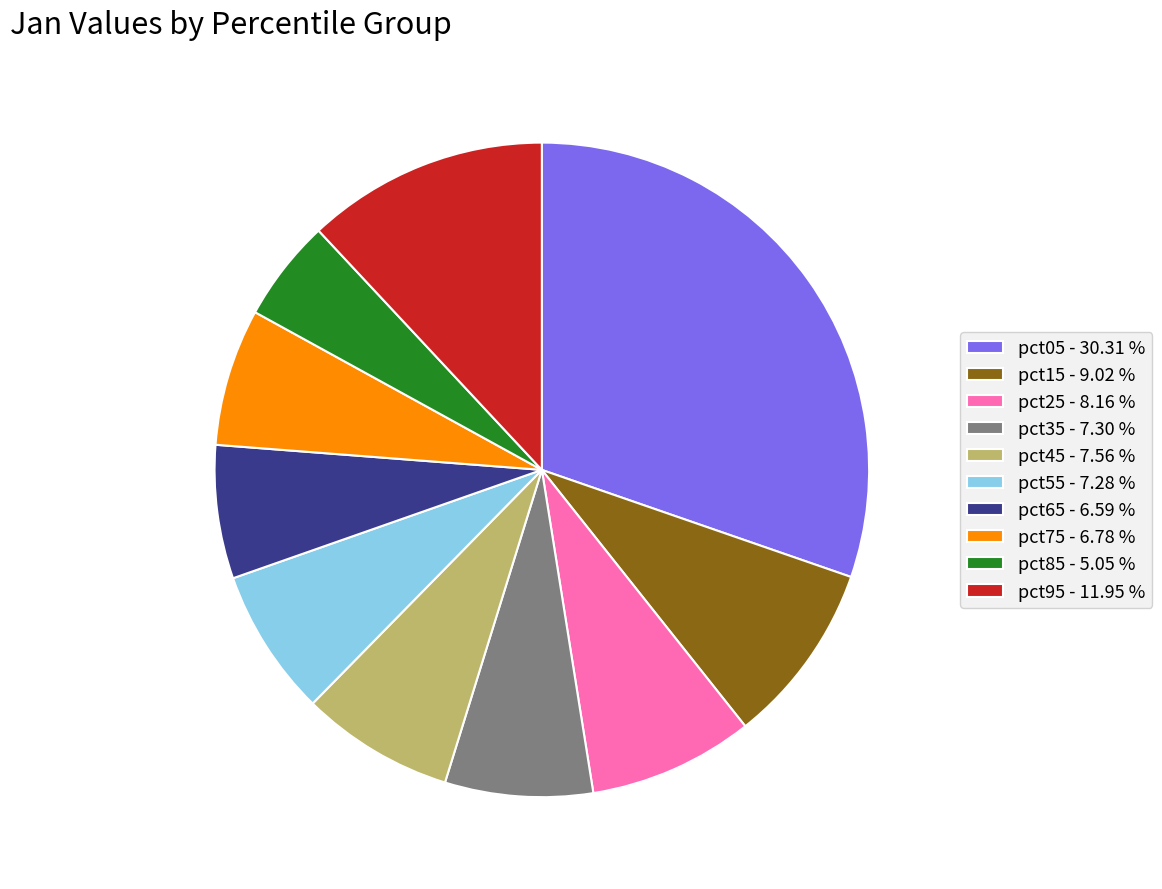

Count the number of slices in the pie.

10